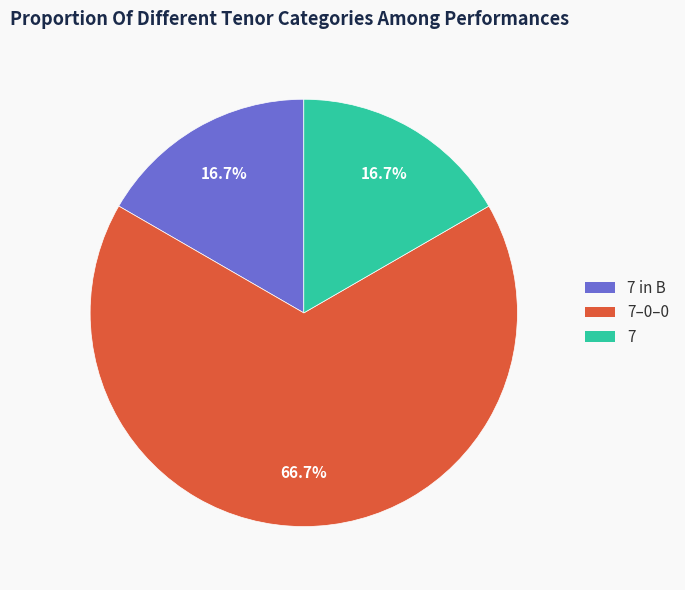

How many slices are in this pie chart?

3